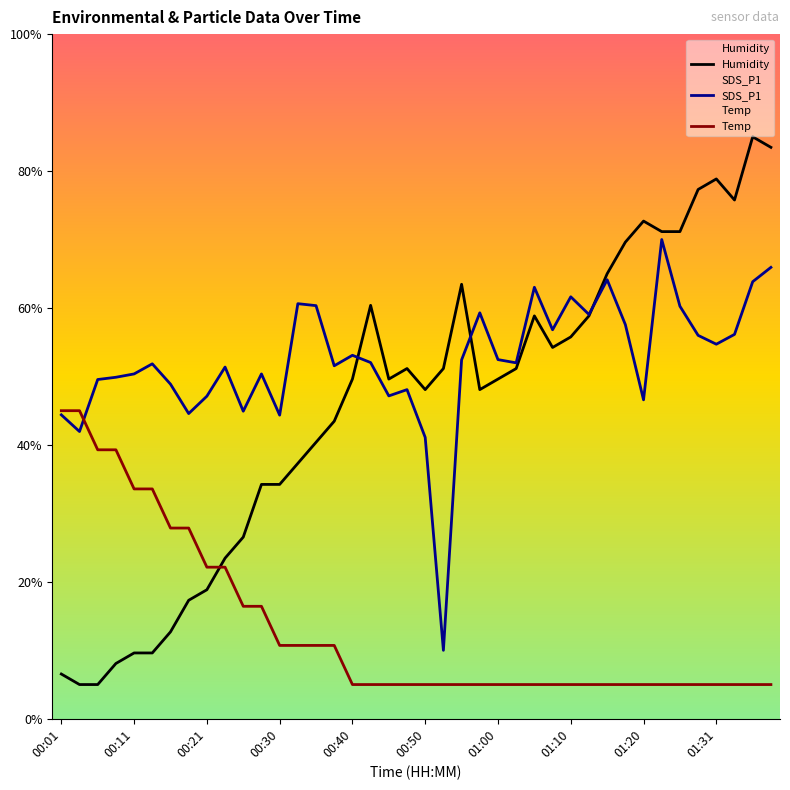

The value of SDS_P1 at 37 is 89.2. True or false?

False